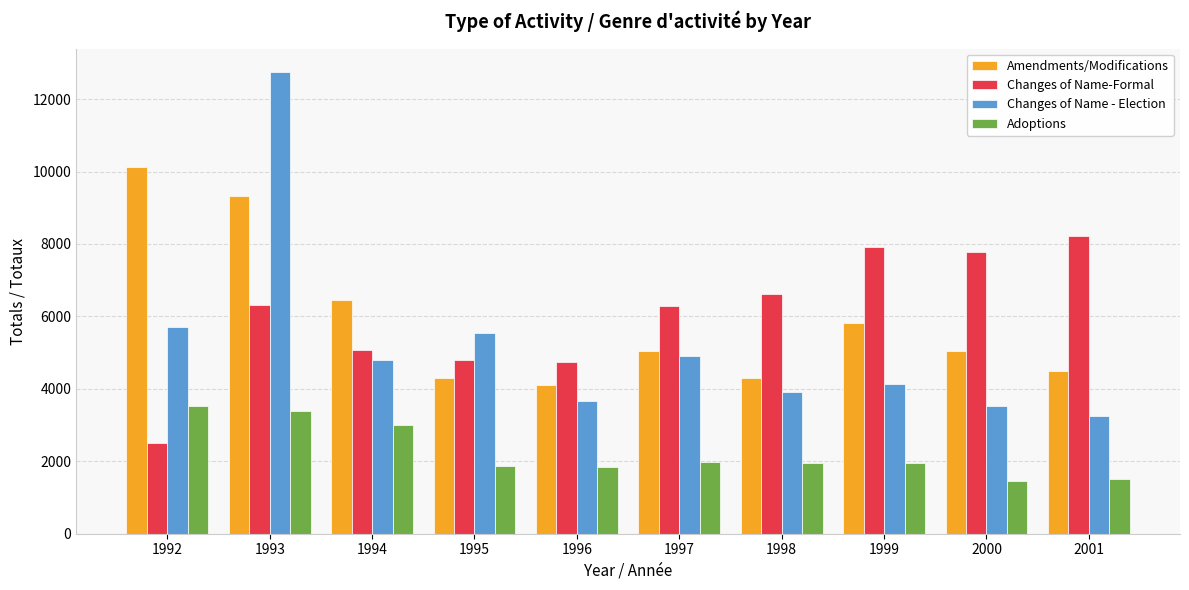

Which category has the highest value in the Adoptions series?

1992